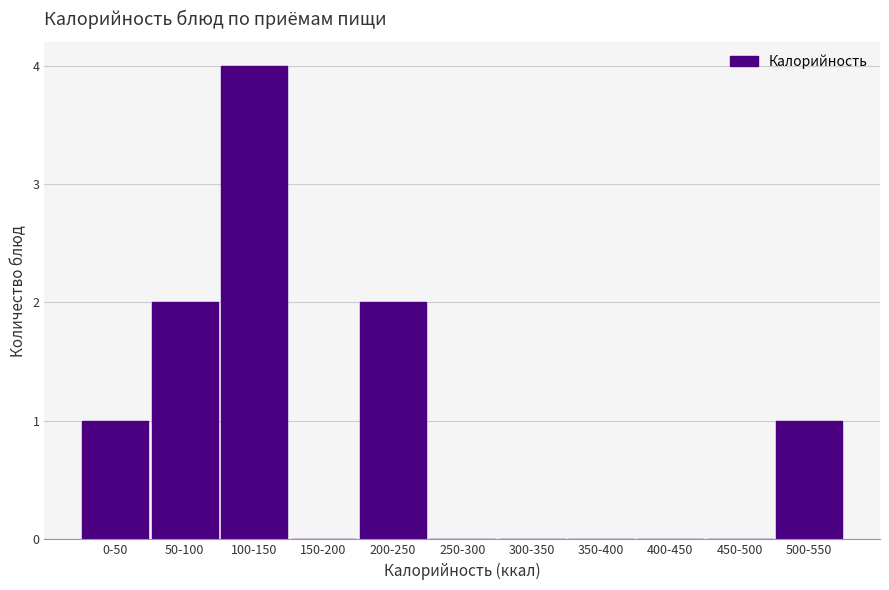

Reading left to right, transcribe all the data shown in this chart.

0-50=1	50-100=2	100-150=4	150-200=0	200-250=2	250-300=0	300-350=0	350-400=0	400-450=0	450-500=0	500-550=1